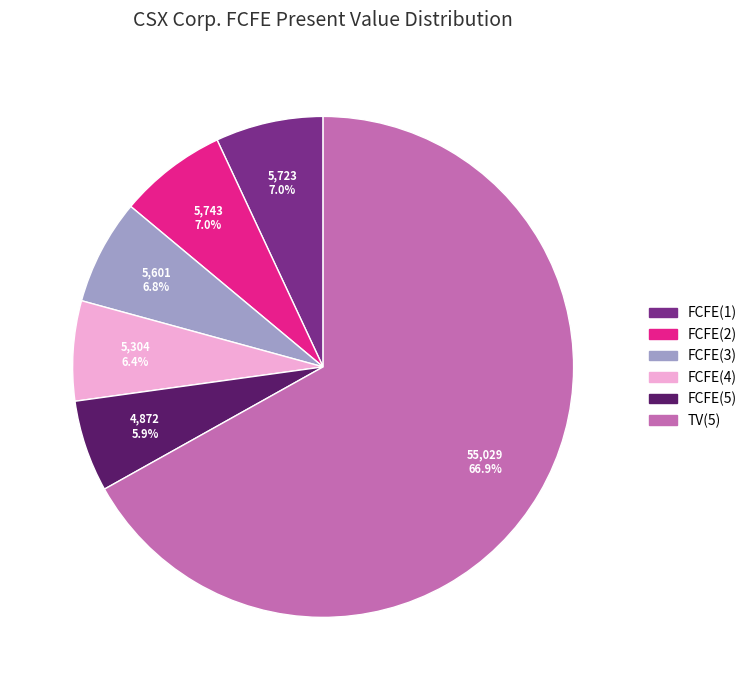

Count the number of slices in the pie.

6